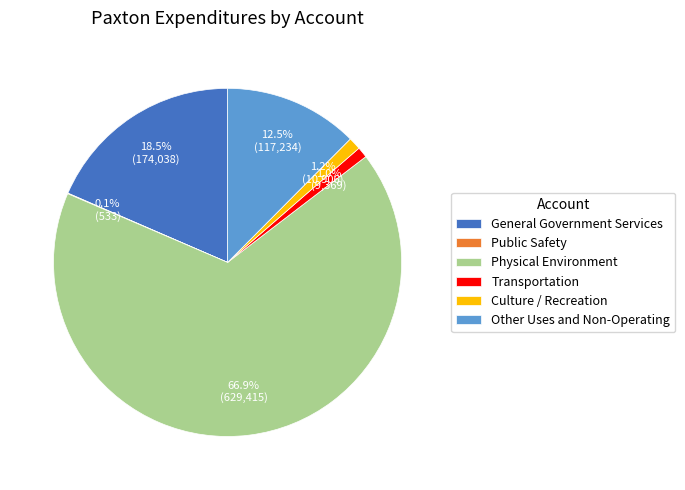

Which slice is the largest?

Physical Environment